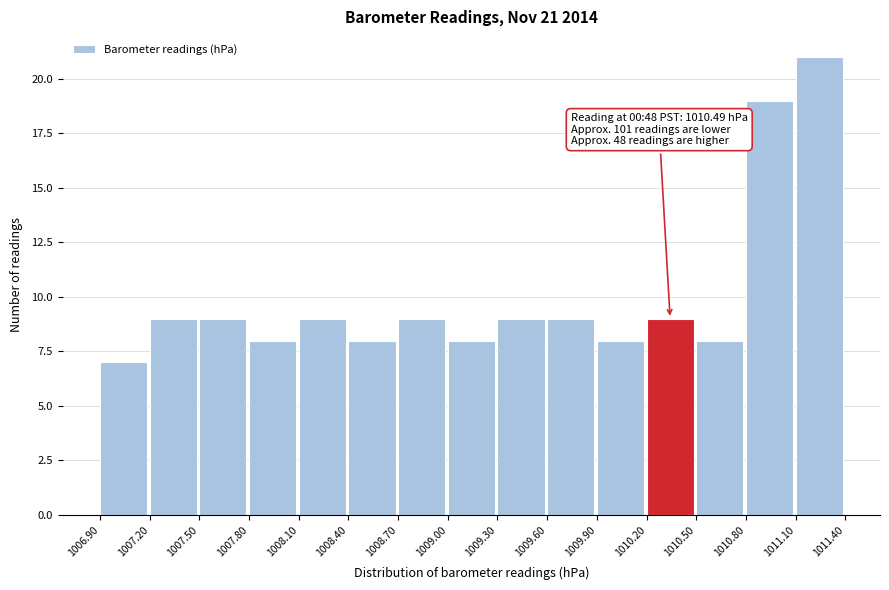

Over which range of the x-axis is the bar tallest?

1011.10 to 1011.40